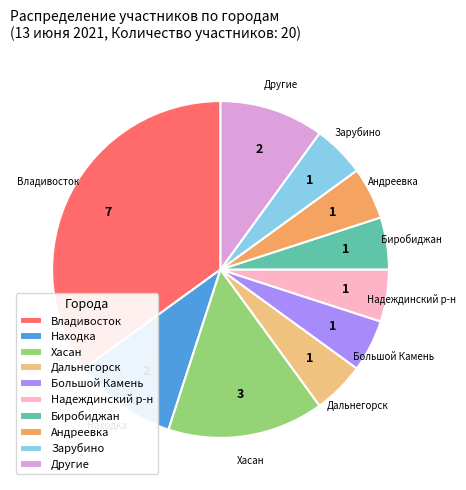

The Дальнегорск slice represents 14% of the pie. True or false?

False